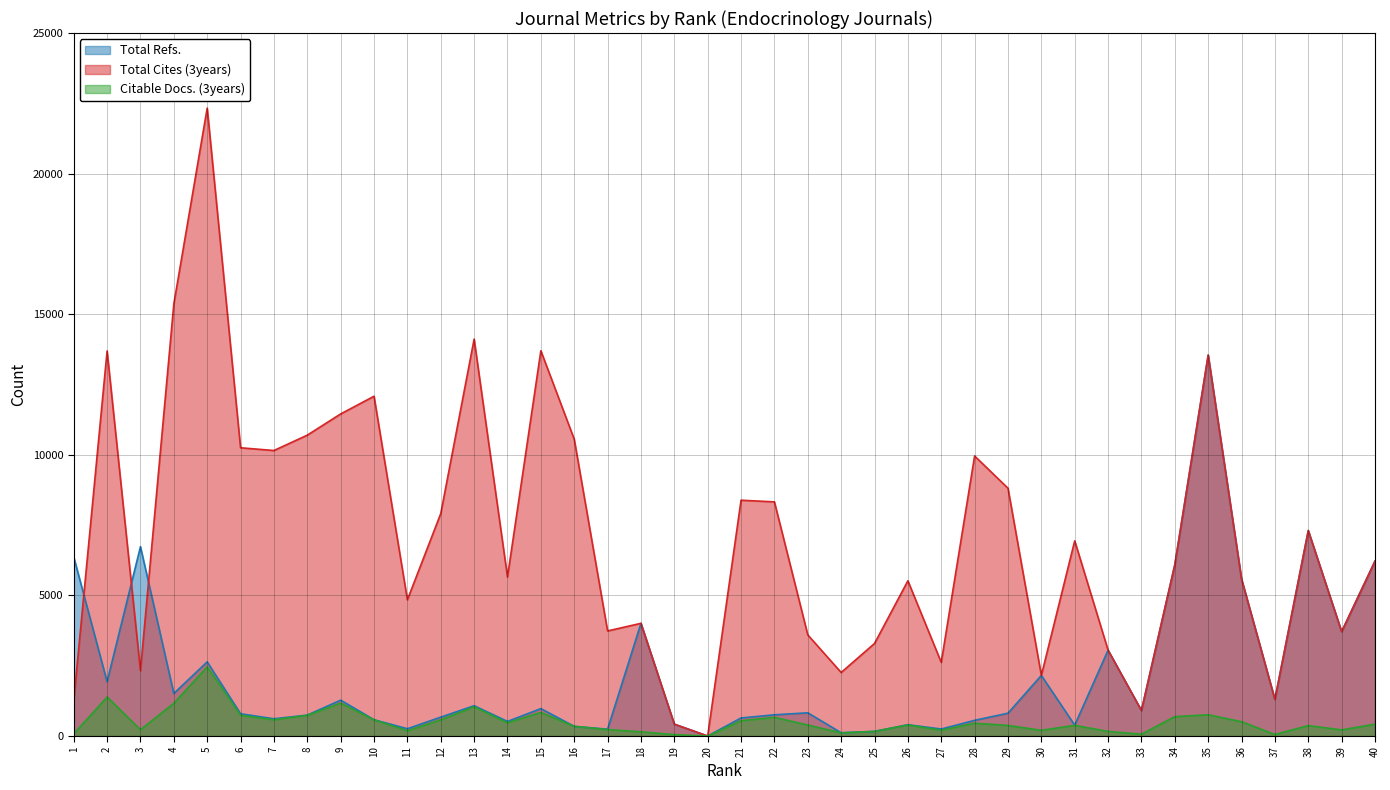

Is it true that Citable Docs. (3years) equals 1164 at 4?

True